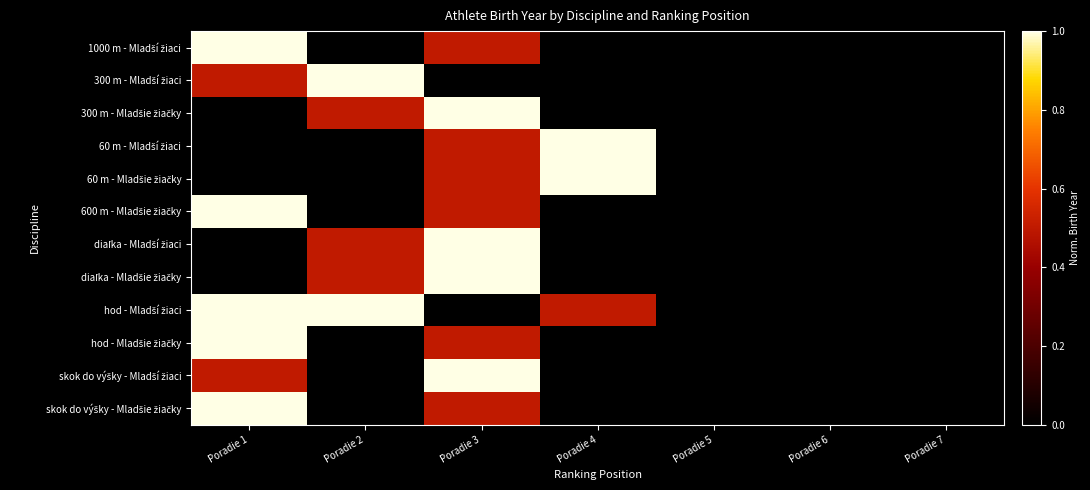

At which category is the sum across all series the highest?

Poradie 3